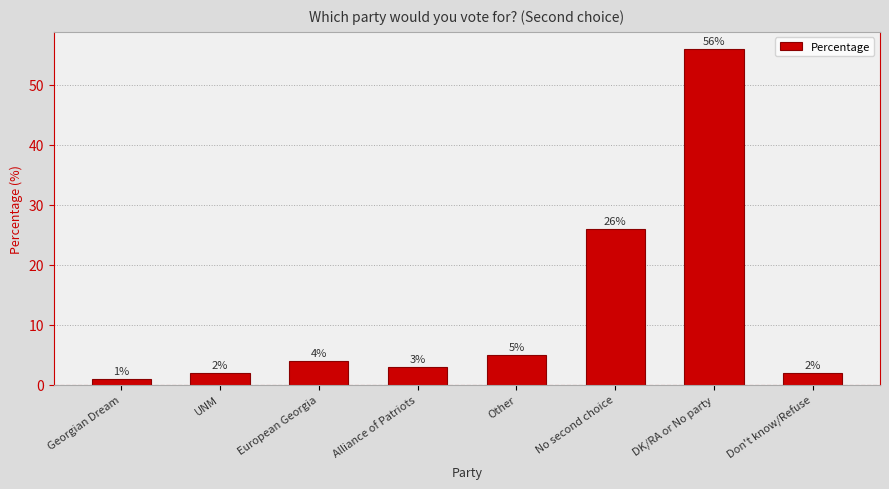

How many series are shown in this chart?

1